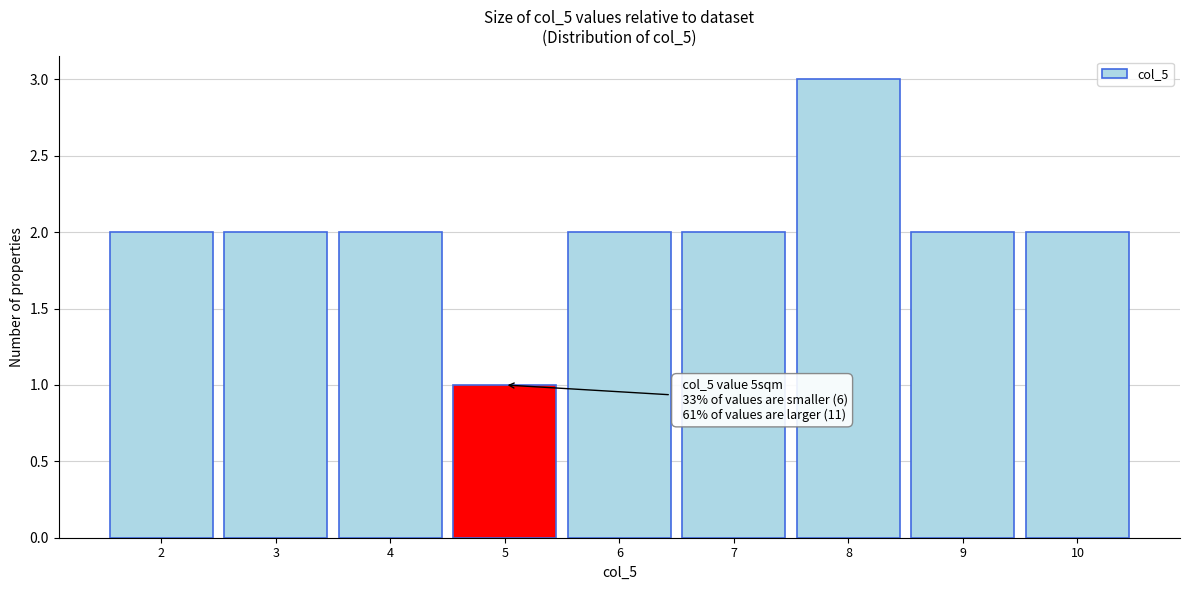

Reading right to left, list all the values displayed in this chart.

2	2	3	2	2	1	2	2	2